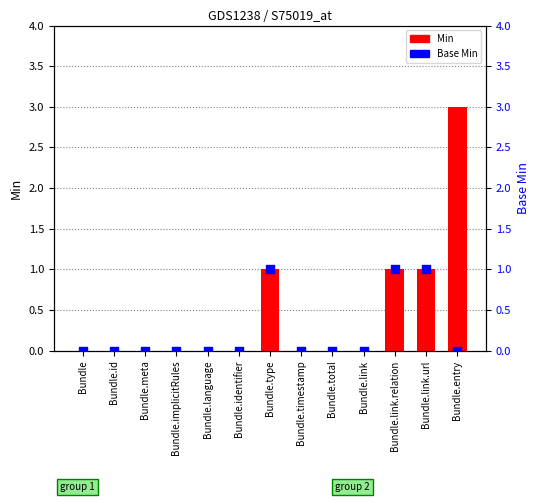

Which series has the largest Y range (max minus min)?

Min